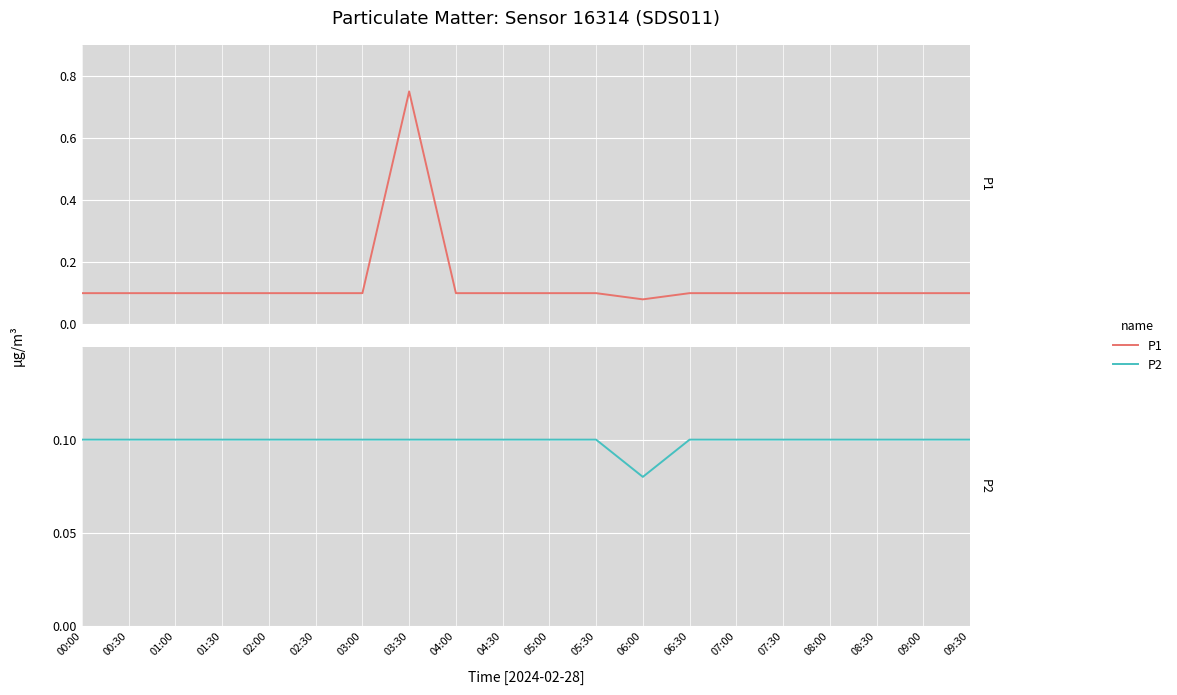

What is the approximate value of P1 at 09:00?

0.1